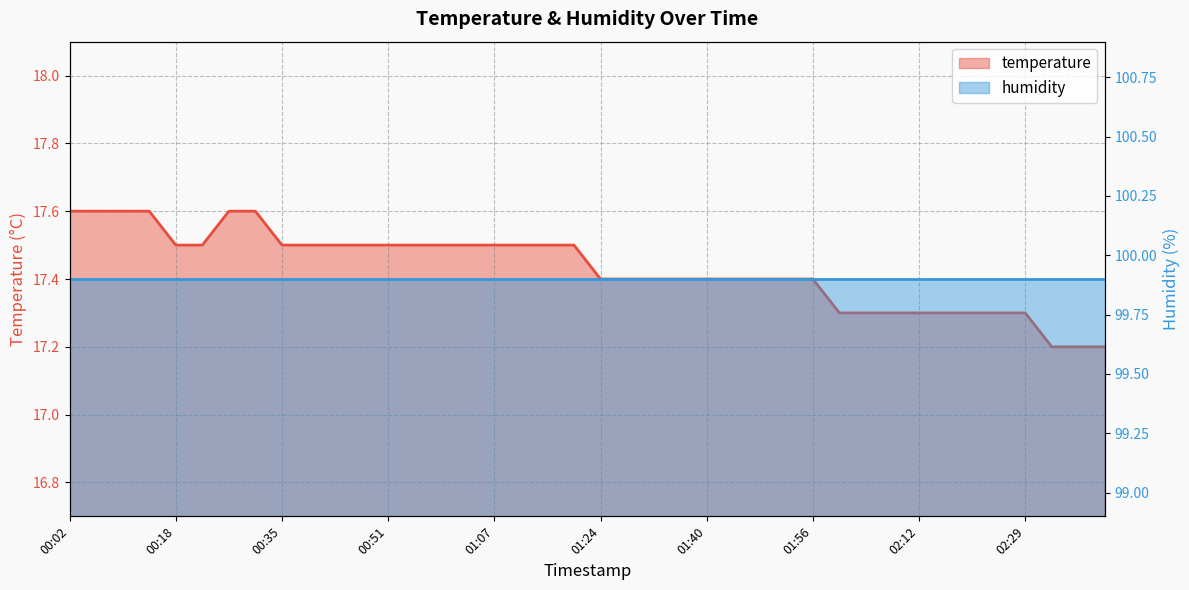

Reading left to right, extract all data points from this chart.

17.6	17.6	17.6	17.6	17.5	17.5	17.6	17.6	17.5	17.5	17.5	17.5	17.5	17.5	17.5	17.5	17.5	17.5	17.5	17.5	17.4	17.4	17.4	17.4	17.4	17.4	17.4	17.4	17.4	17.3	17.3	17.3	17.3	17.3	17.3	17.3	17.3	17.2	17.2	17.2